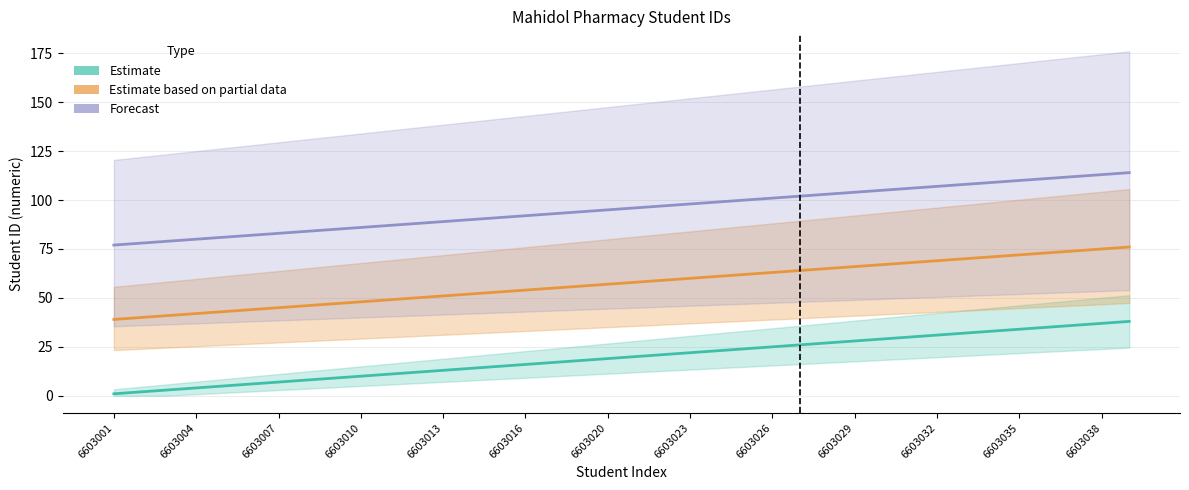

True or false: Estimate and Forecast cross at least once.

False